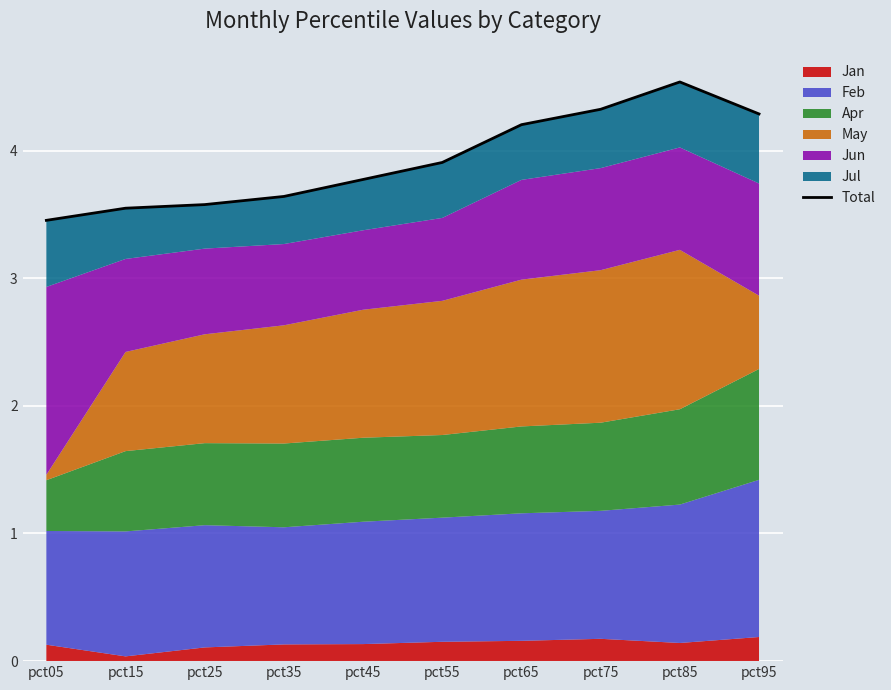

Reading right to left, transcribe all the data shown in this chart.

pct95=4.3	pct85=4.5	pct75=4.3	pct65=4.2	pct55=3.9	pct45=3.8	pct35=3.6	pct25=3.6	pct15=3.5	pct05=3.5